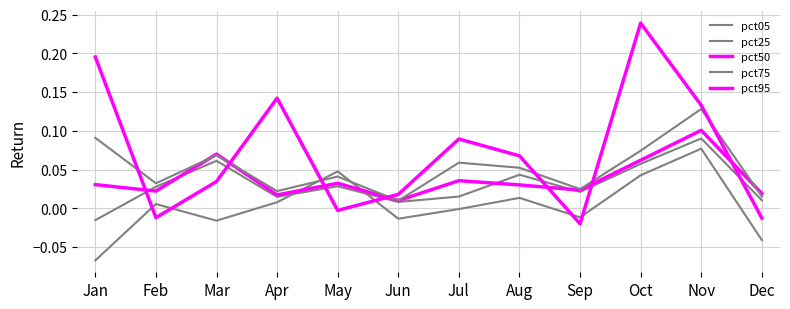

How many lines are shown in the chart?

5